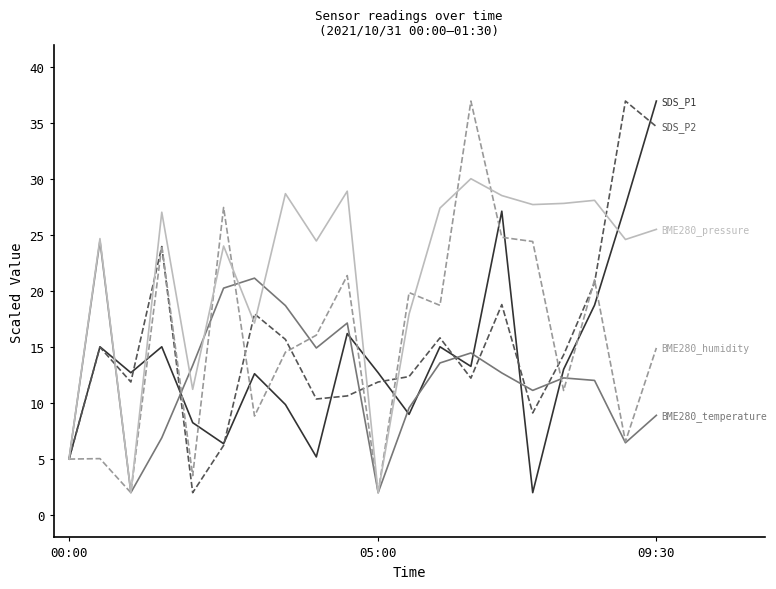

What is the smallest value displayed?

2.0